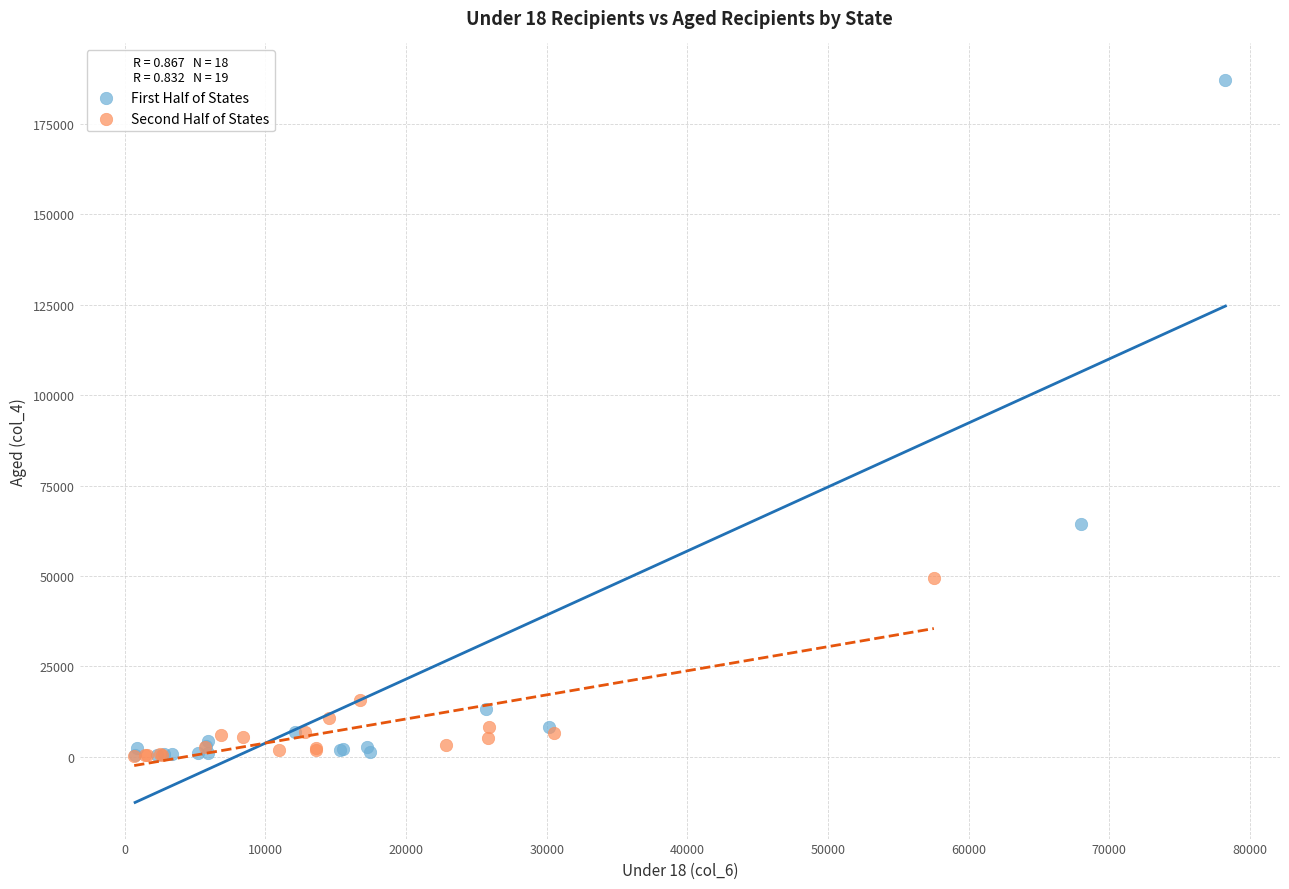

Which series has the largest Y range (max minus min)?

First Half of States